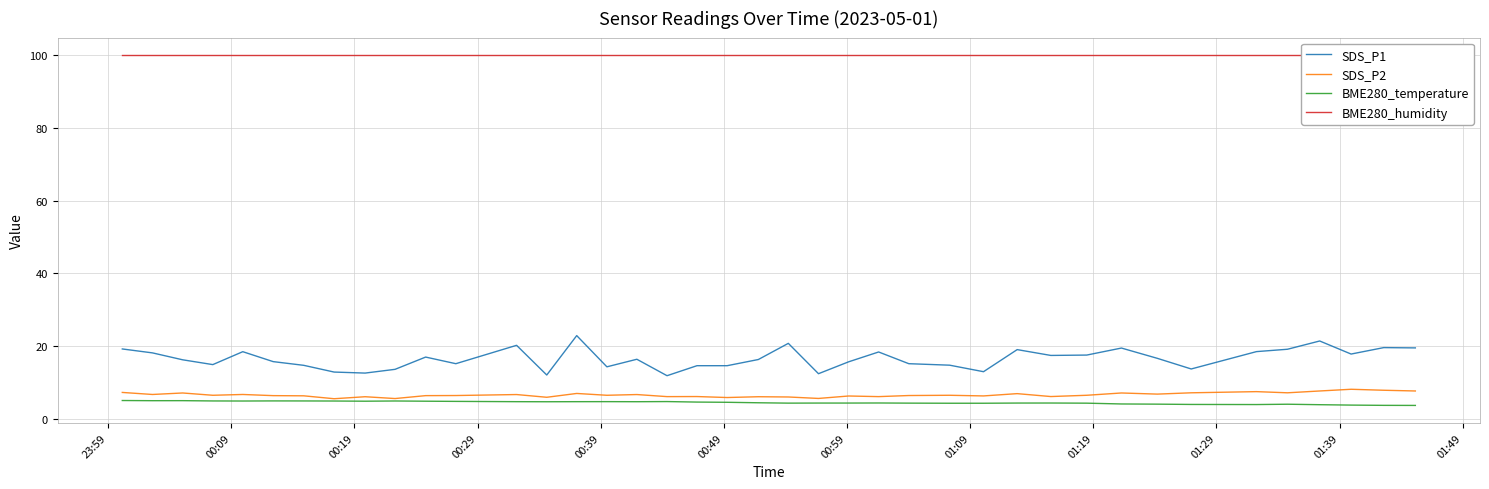

What is the maximum value for BME280_temperature?

5.1